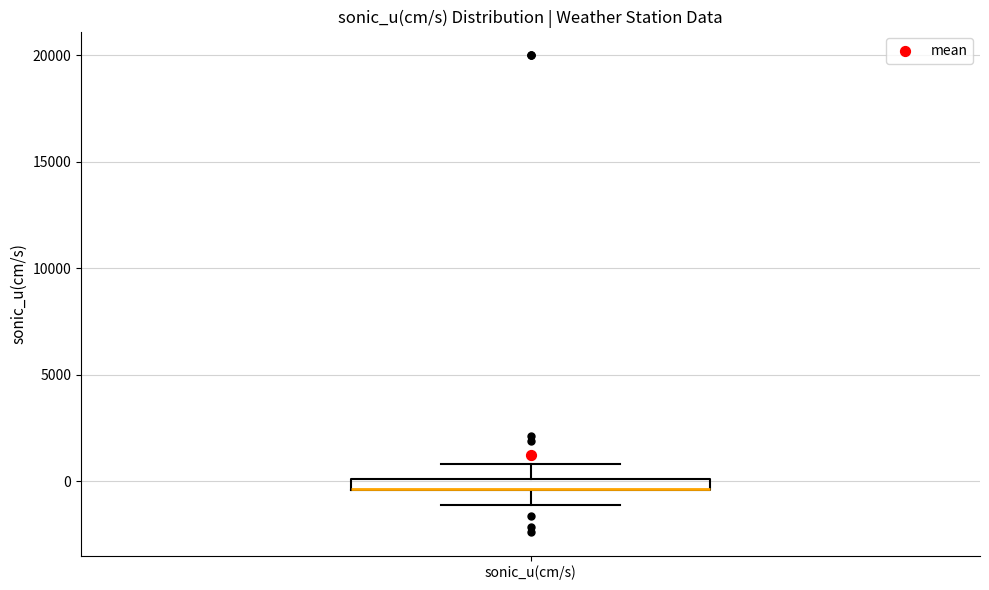

Where is the lower edge of the box for sonic_u(cm/s) on the y-axis? The values are not printed on the chart, so give them approximately, as read against the axis.

-500